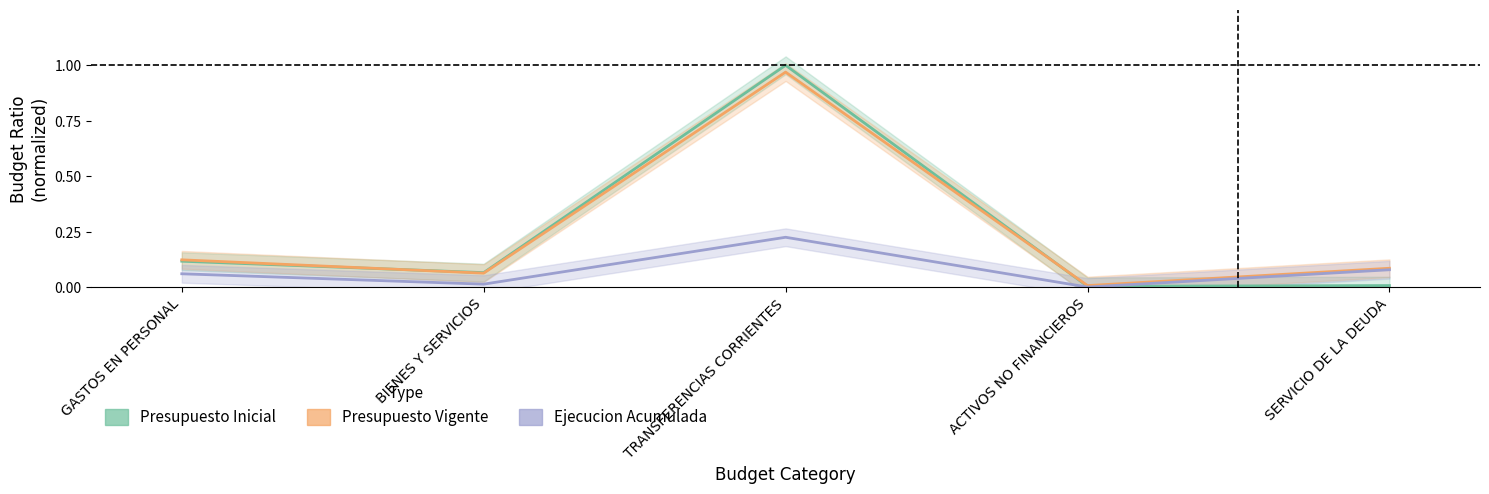

Reading left to right, transcribe all the data shown in this chart.

Presupuesto Inicial: 0.1	0.1	1.0	0.0	0.0
Presupuesto Vigente: 0.1	0.1	1.0	0.0	0.1
Ejecucion Acumulada: 0.1	0.0	0.2	0.0	0.1